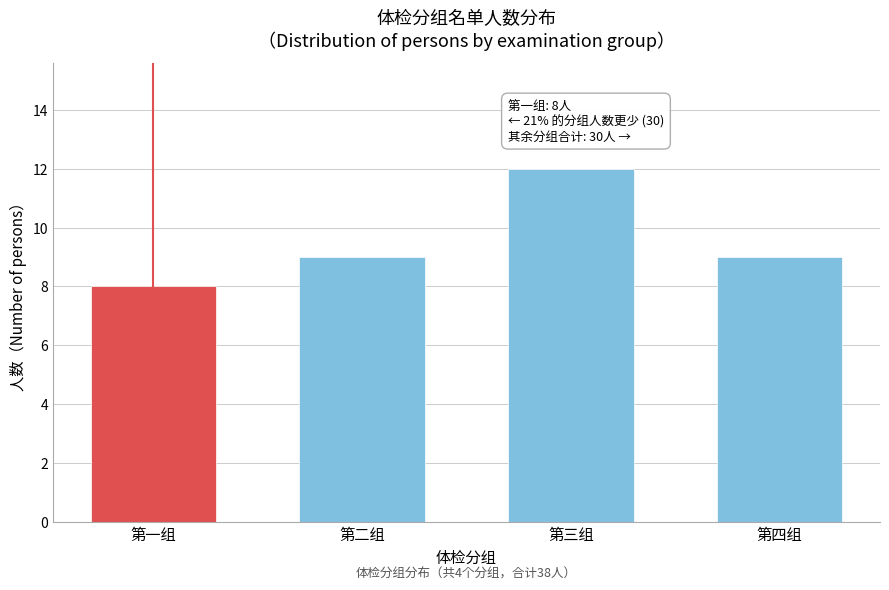

Reading left to right, what are all the values shown in this chart?

8	9	12	9